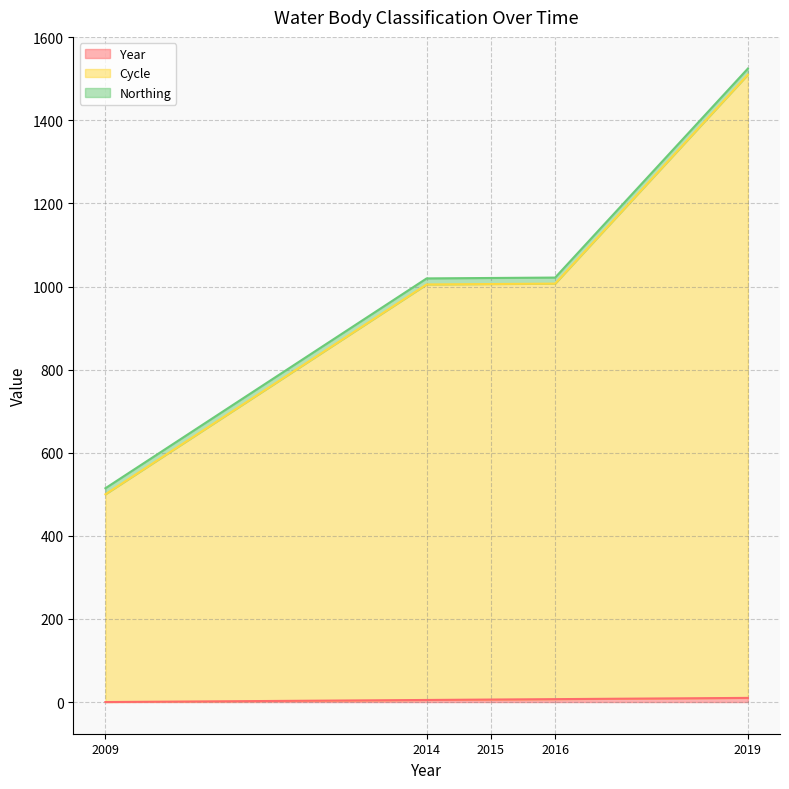

True or false: Cycle and Year intersect in this chart.

False